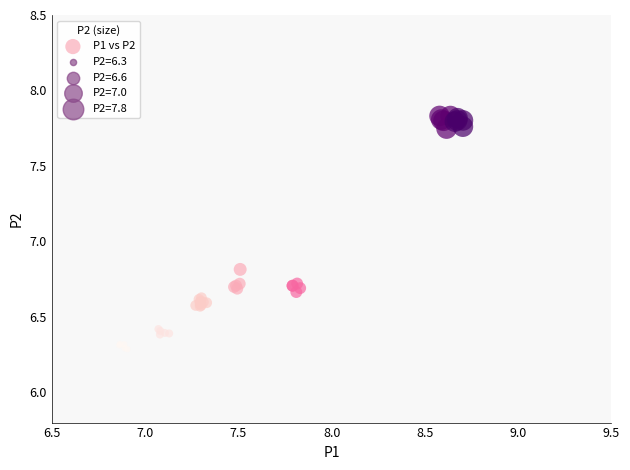

What Y value in the scatter plot is closest to 7?

6.8